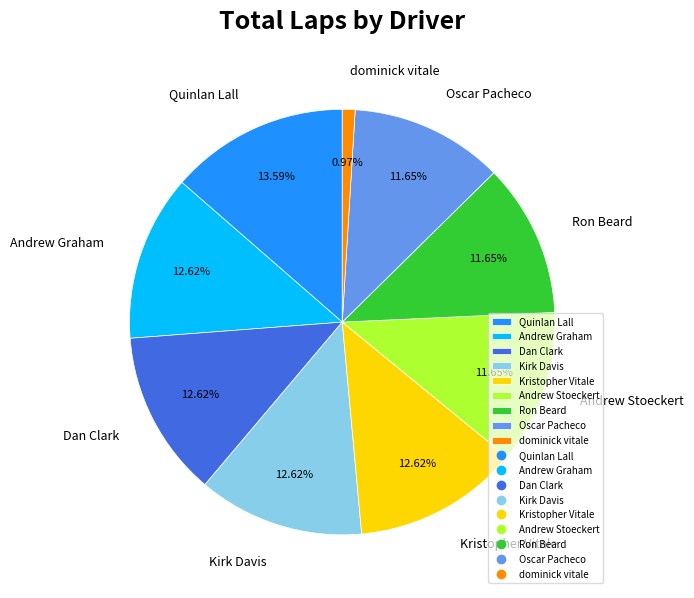

What is the ratio of the value at Kristopher Vitale to the value at Andrew Graham?

1.0